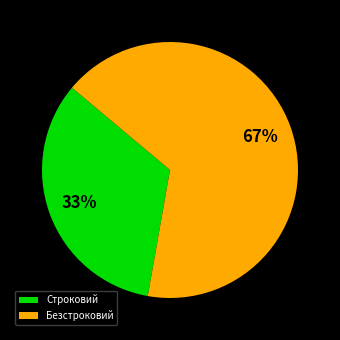

Do Безстроковий and Строковий together represent more than half of the pie?

Yes